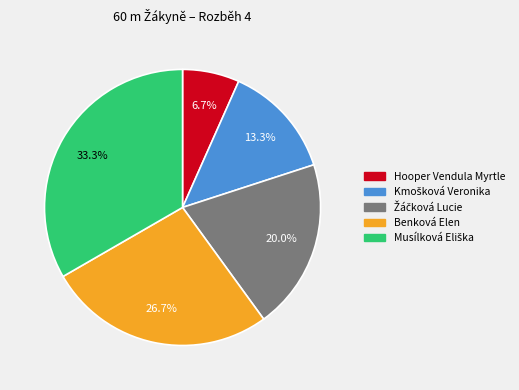

To the nearest percent, what is the difference between the largest and smallest slice percentages?

27%